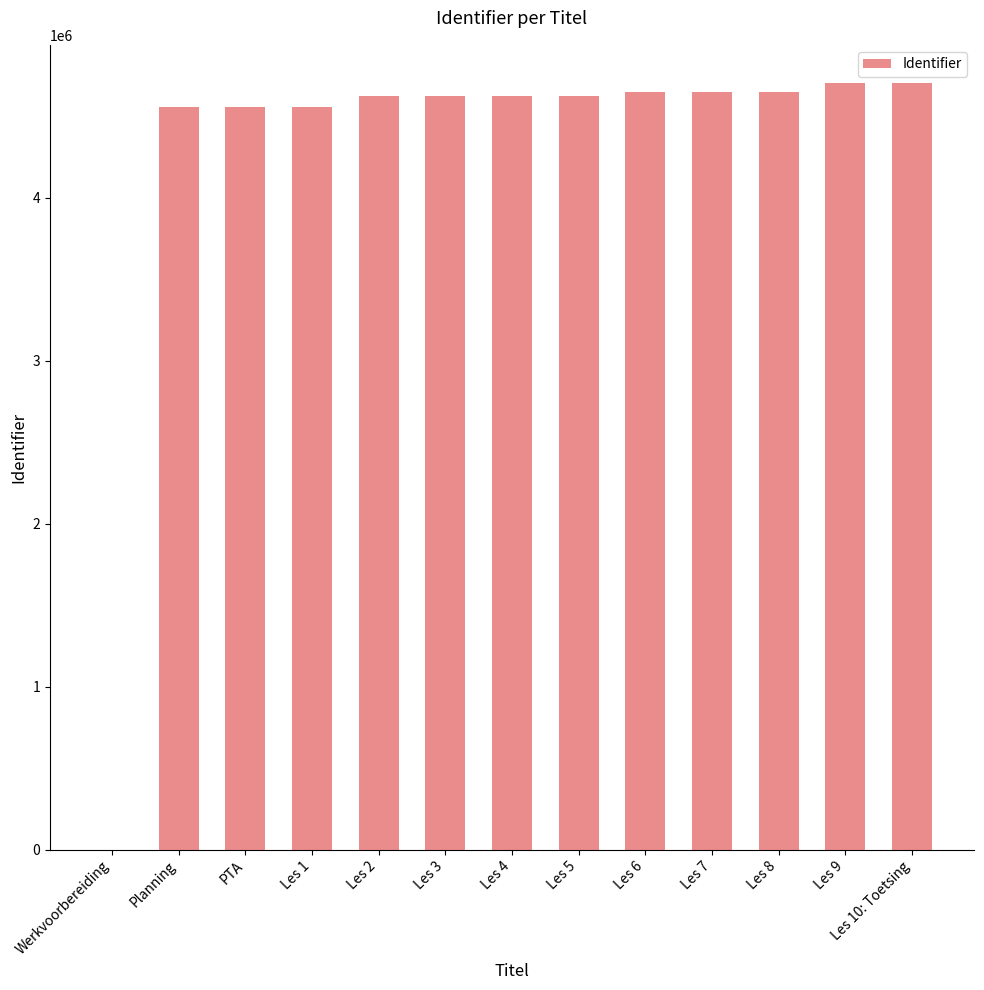

True or false: the data shows 4626152 at Les 5.

True